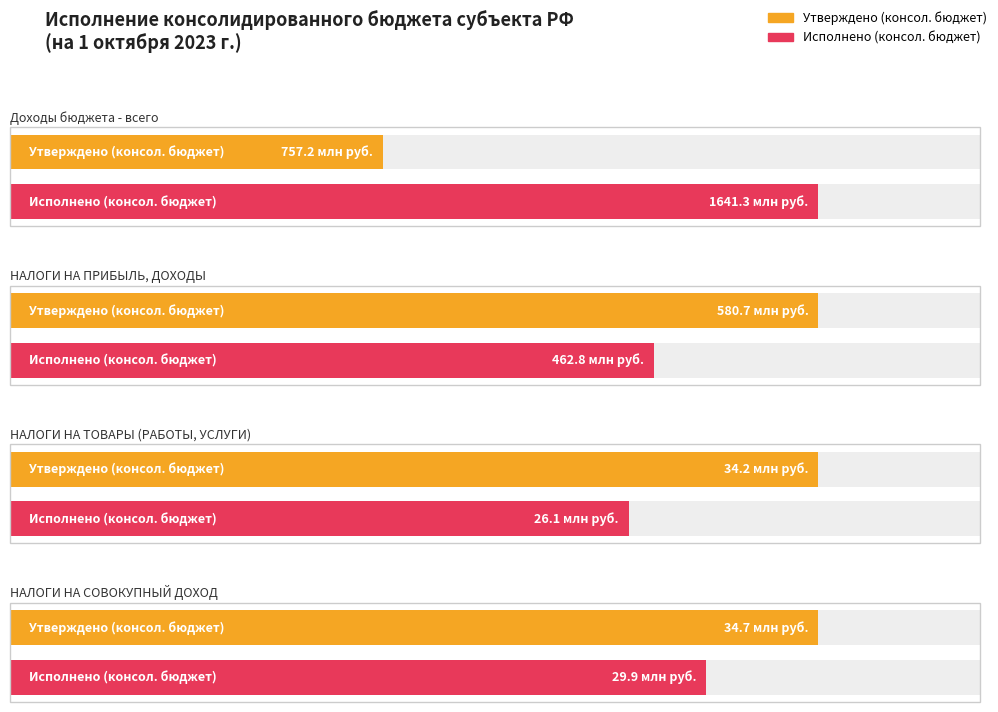

What is the value of the Утверждено (консол. бюджет) bar at the 4th from the left?

34692000.0